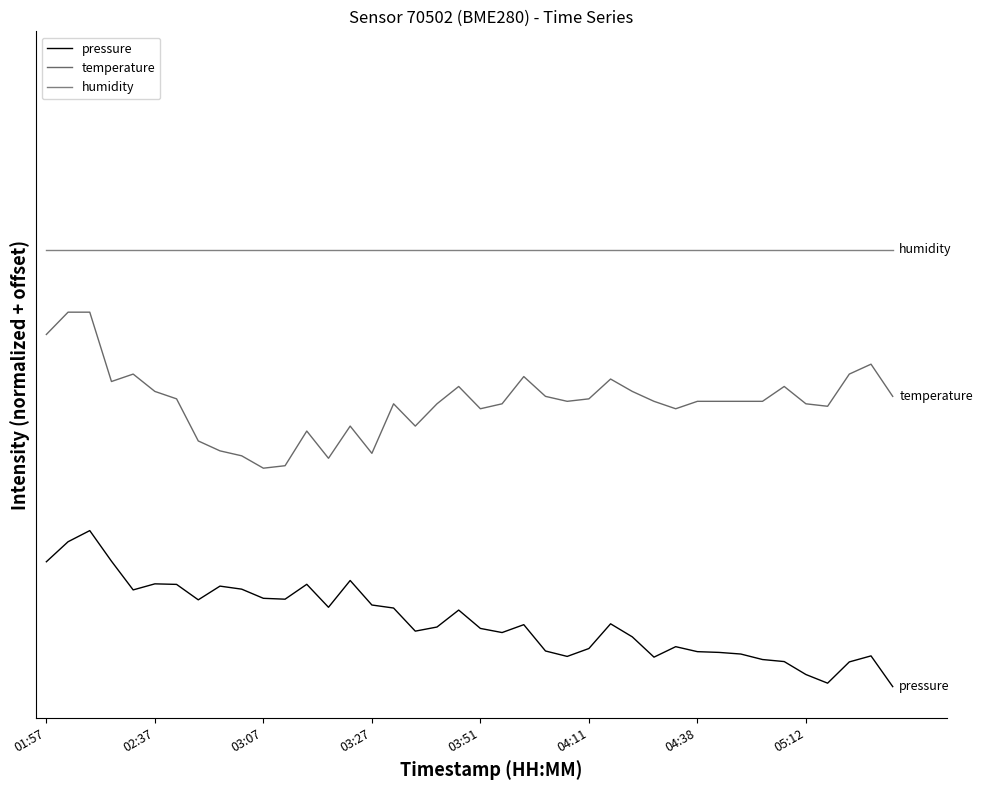

True or false: temperature and humidity cross at least once.

False